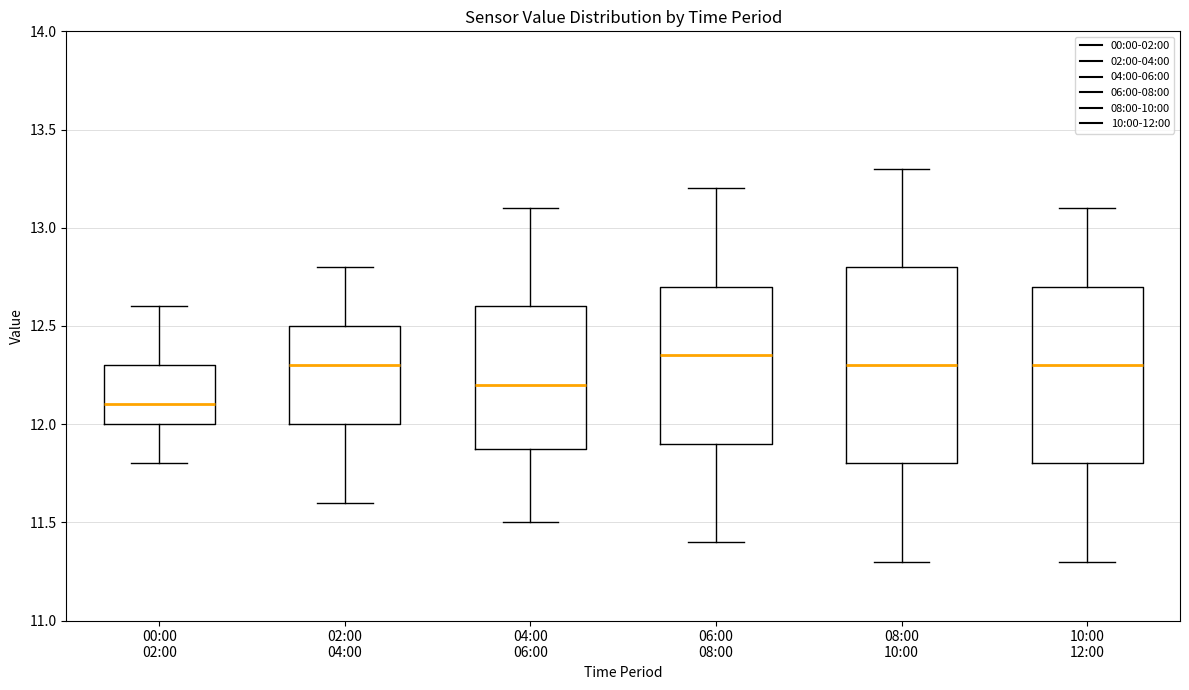

Comparing the boxes themselves (not the whiskers), which one is the tallest?

08:00 10:00